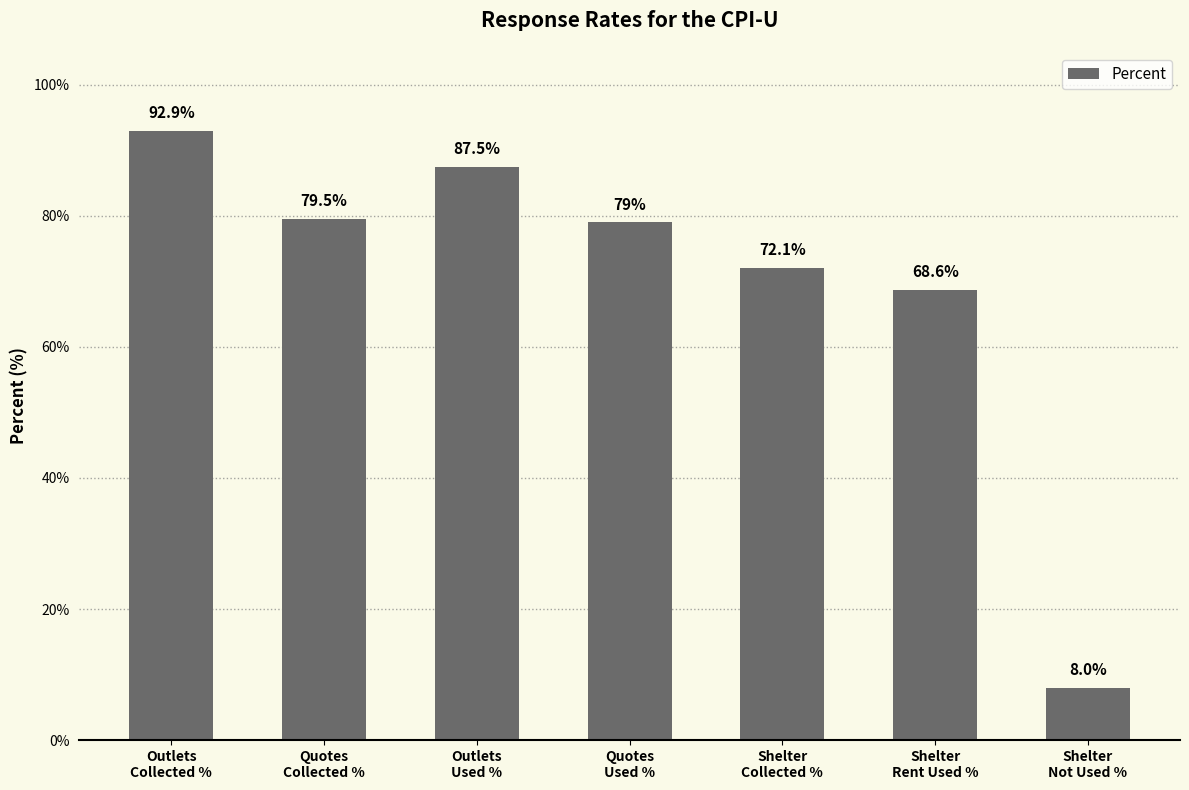

Which has a higher value, Shelter
Collected % or Quotes
Used %?

Quotes
Used %